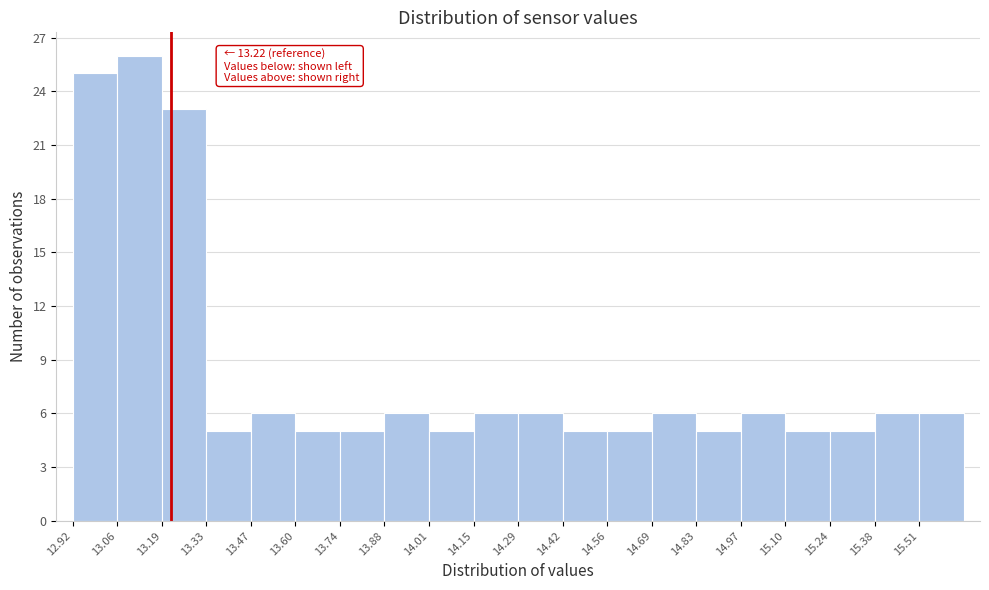

Over which range of the x-axis is the bar tallest?

13.06 to 13.20